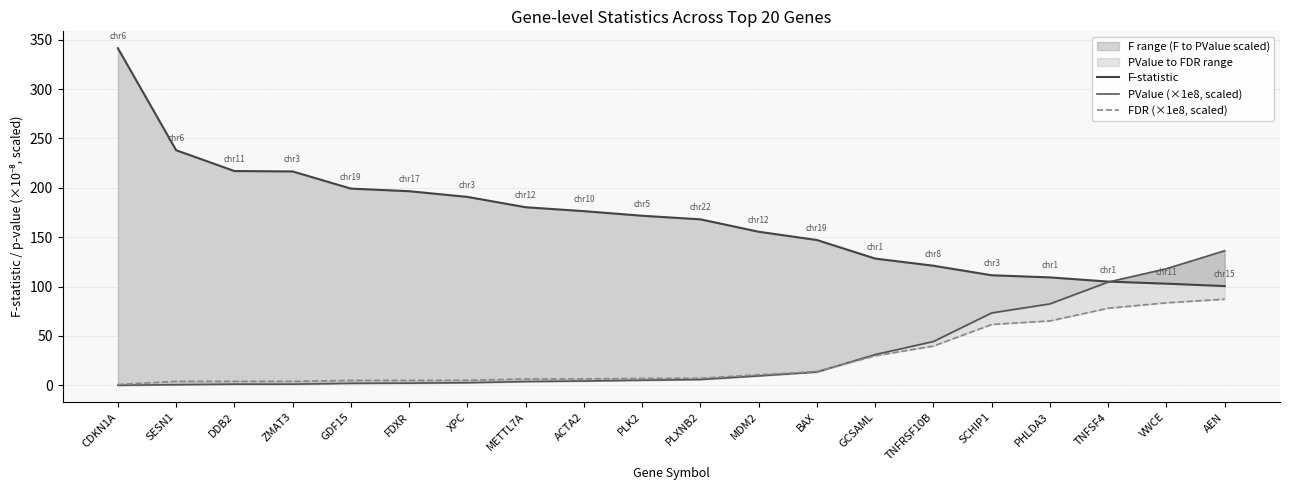

What is the total value across all series at SESN1?

242.8